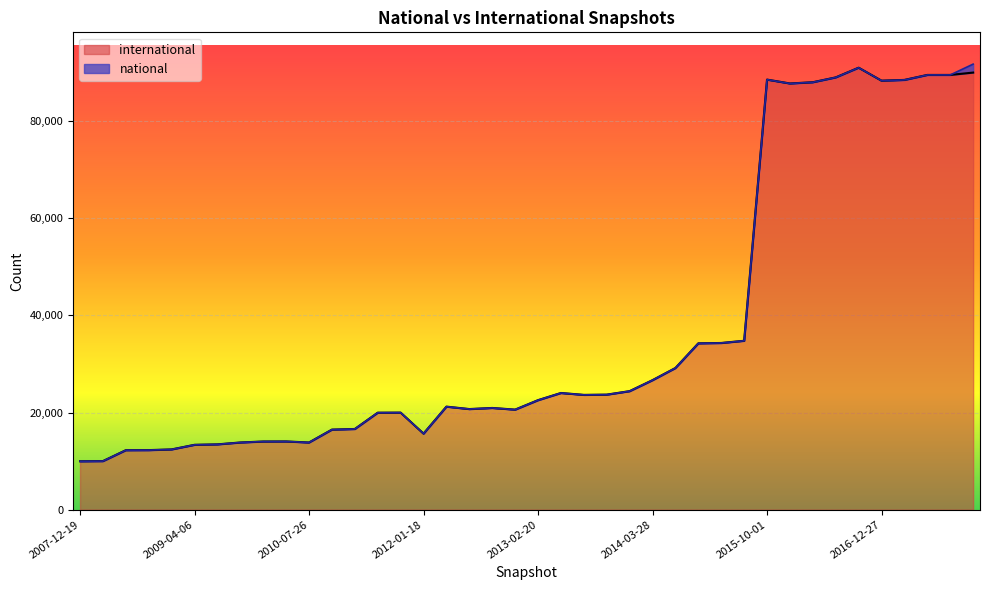

At which category does the chart reach its minimum across all series?

2007-12-19